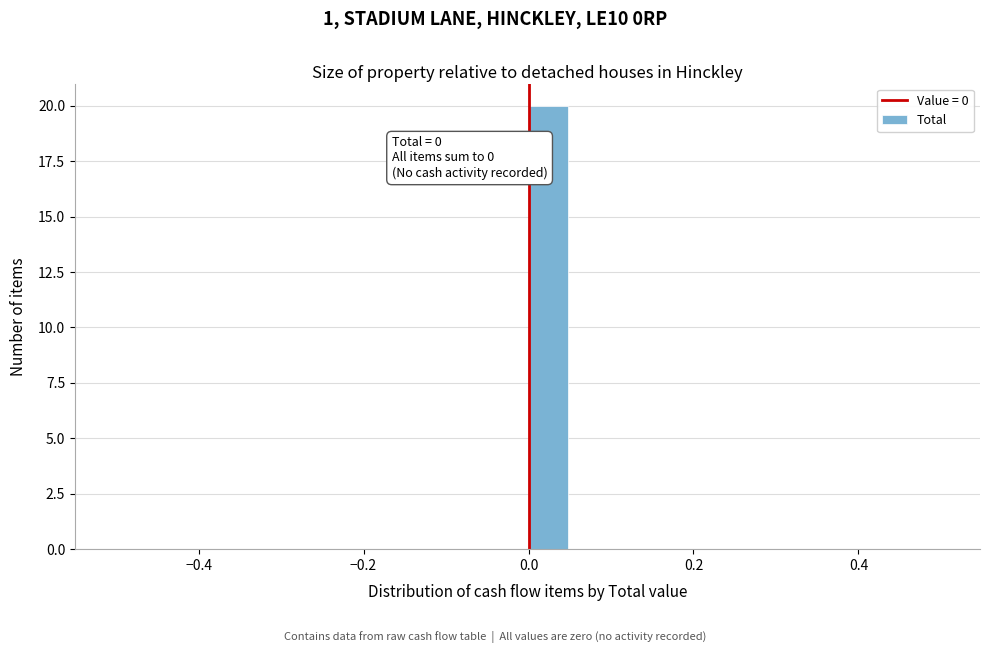

Around what value on the x-axis is the tallest bar? Give the approximate position of its centre, as read against the axis.

0.02